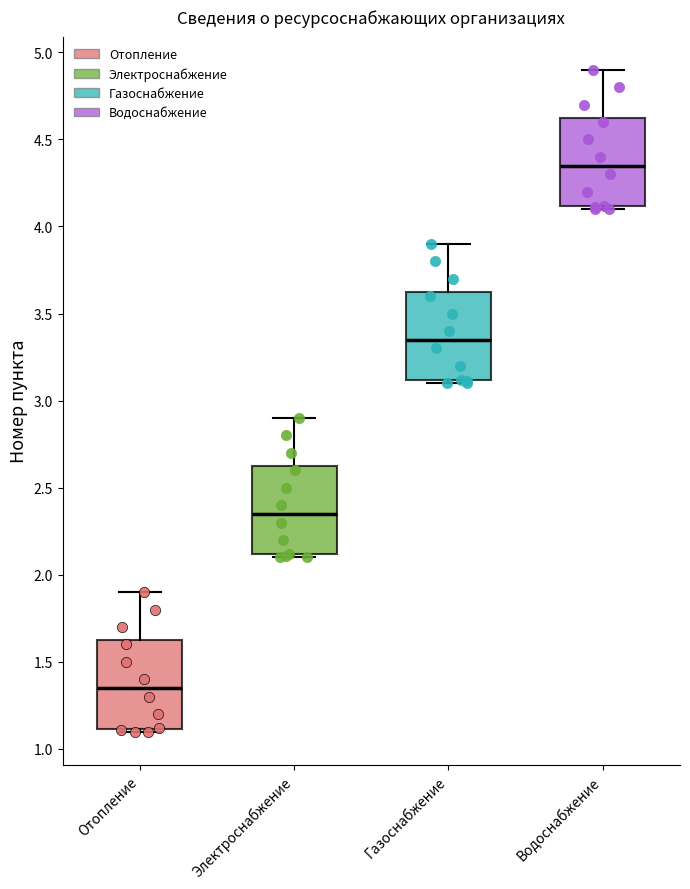

Reading left to right, transcribe this box plot: for each box, give where its median line is, the range the box spans, and where its two whiskers end, as read against the y-axis. The values are not printed on the chart, so give them approximately, as read against the axis.

Отопление: median 1.35, box 1.10 to 1.65, whiskers 1.10 (just below the box's lower edge) to 1.90
Электроснабжение: median 2.35, box 2.10 to 2.65, whiskers 2.10 (just below the box's lower edge) to 2.90
Газоснабжение: median 3.35, box 3.10 to 3.65, whiskers 3.10 (just below the box's lower edge) to 3.90
Водоснабжение: median 4.35, box 4.10 to 4.65, whiskers 4.10 (just below the box's lower edge) to 4.90